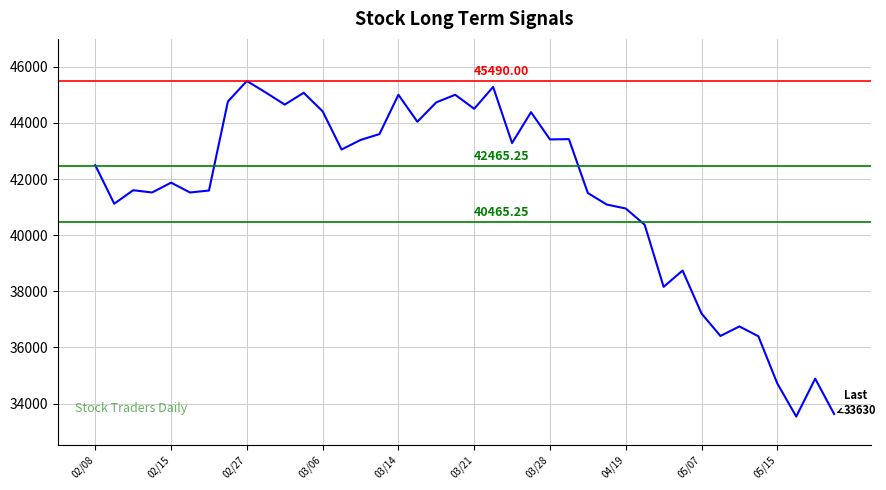

What is the difference between the maximum and minimum values?

11950